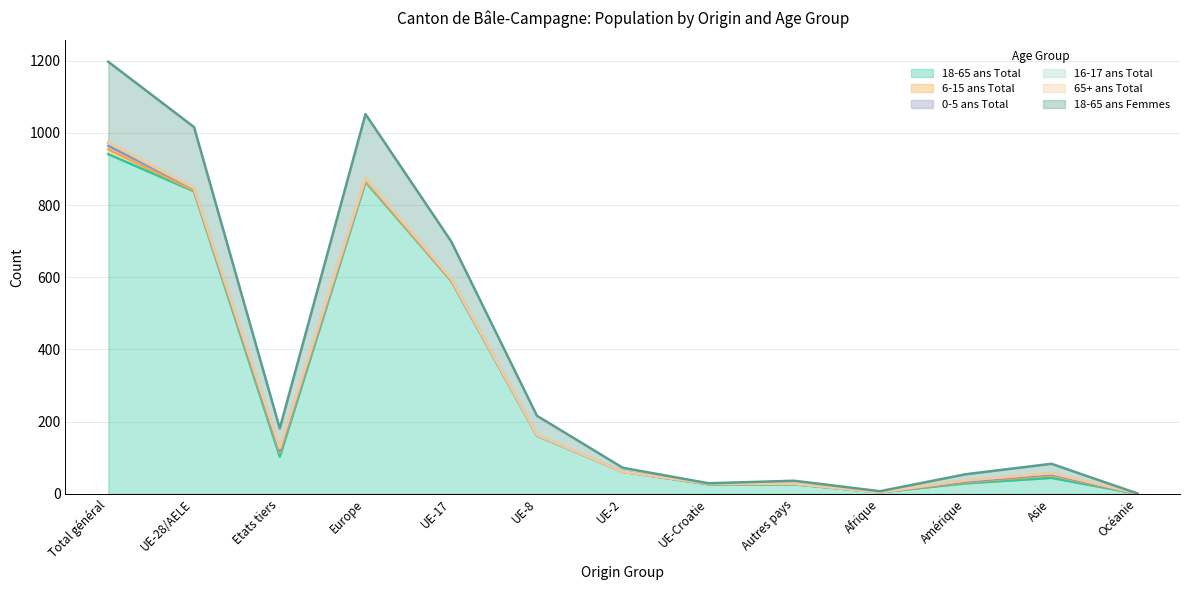

What is the difference between the highest and lowest values at UE-Croatie?

26